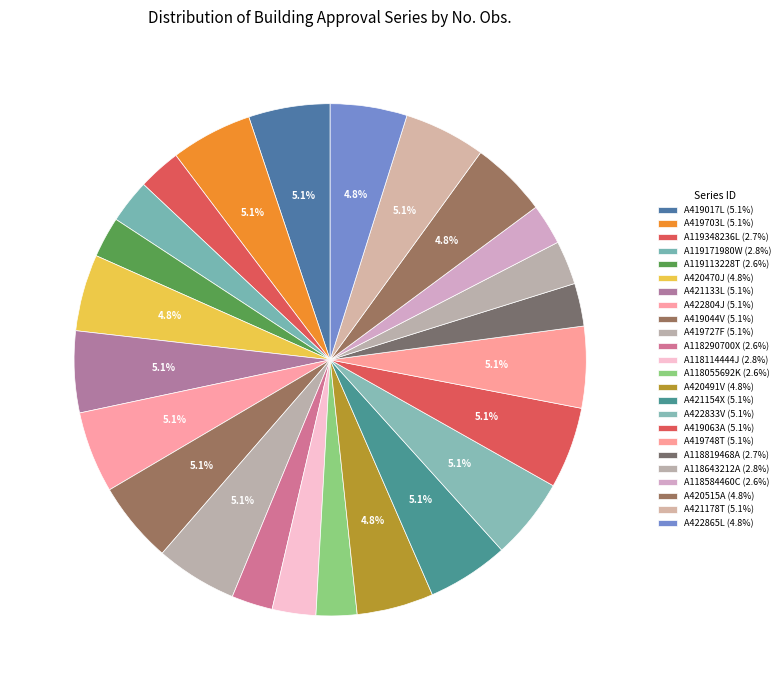

How many segments does this pie chart have?

24